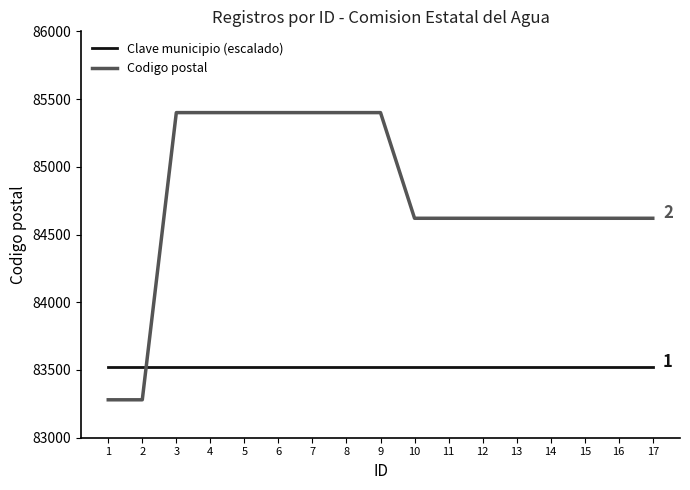

The value of Codigo postal at 13 is 84620. True or false?

True